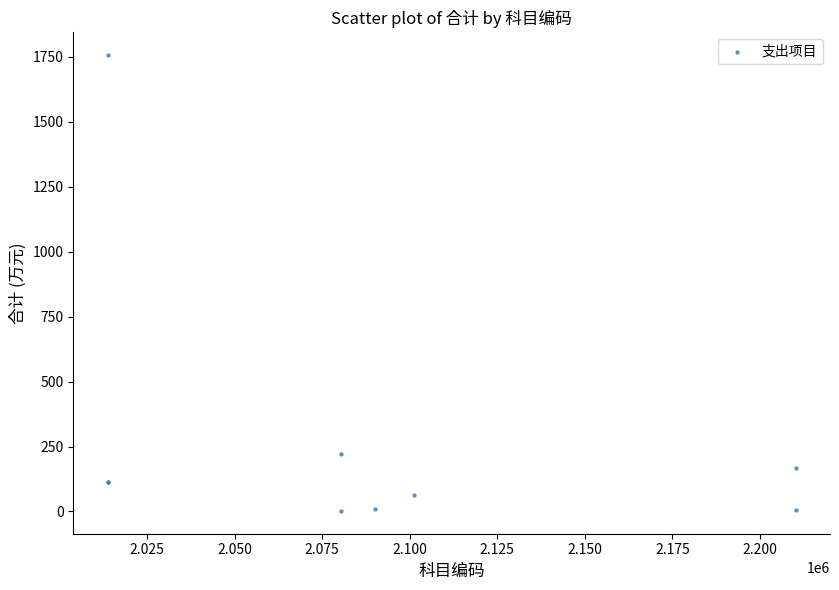

What Y value in the scatter plot is closest to 879?

220.9